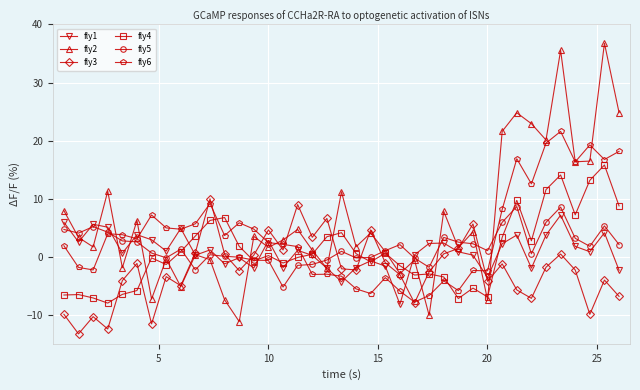

What are all the series names shown in the legend?

fly1, fly2, fly3, fly4, fly5, fly6